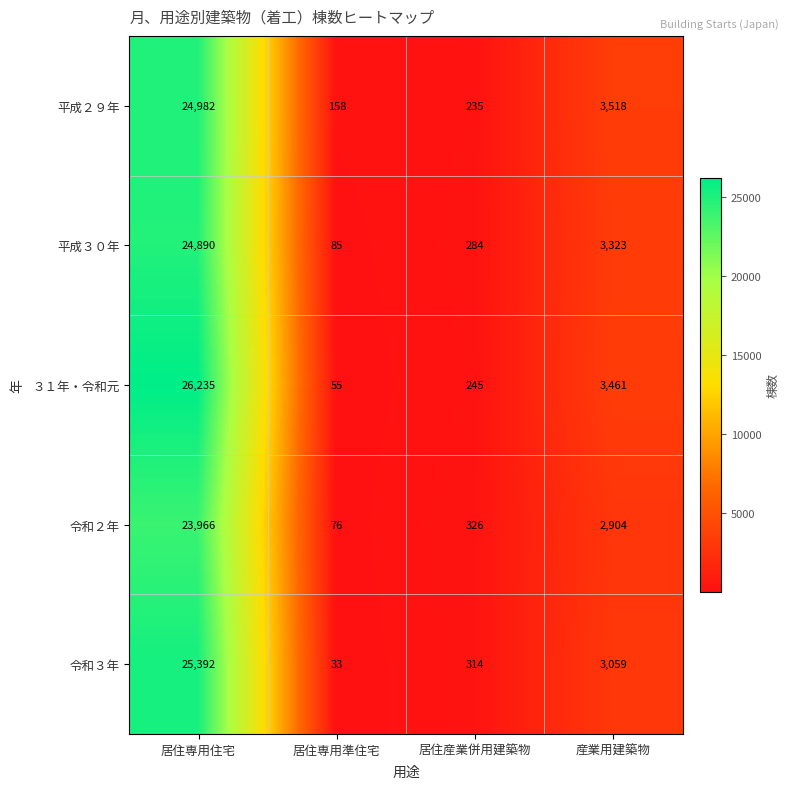

What is the difference between the maximum and minimum values in the 平成２９年 series?

24824